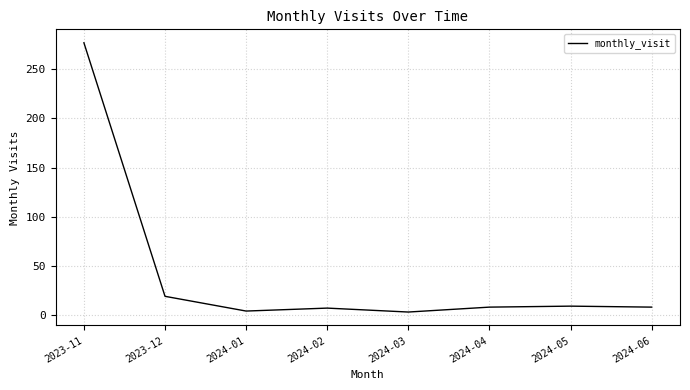

What position from the right is 2023-12?

7